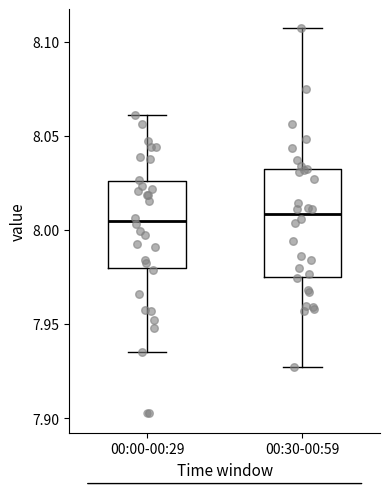

Which box is the tallest, from its lower edge to its upper edge?

00:30-00:59